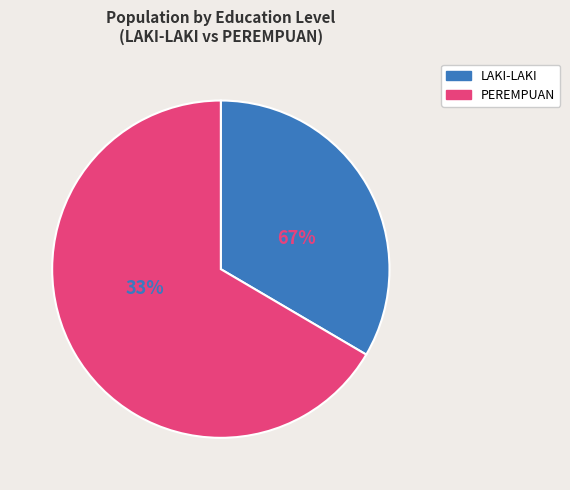

Is there a majority slice in this chart?

Yes